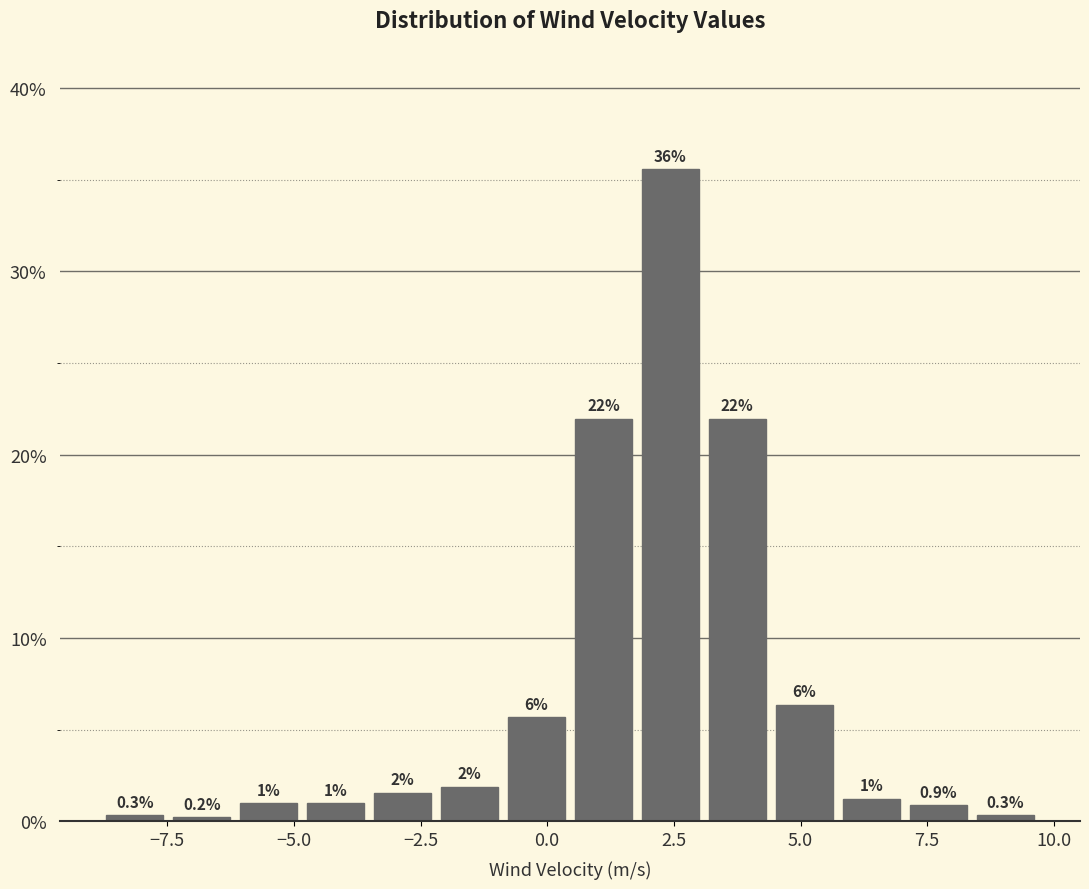

Around what value on the x-axis is the tallest bar? Give the approximate position of its centre, as read against the axis.

2.5